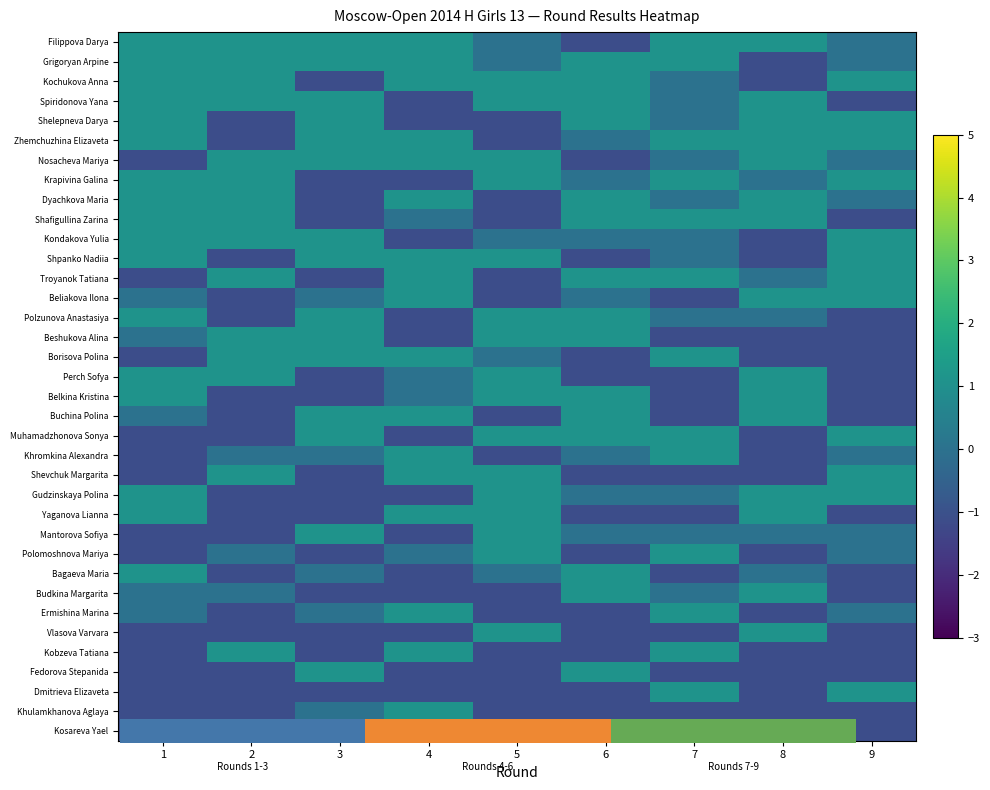

How many values in the Shafigullina Zarina series are below 1?

4